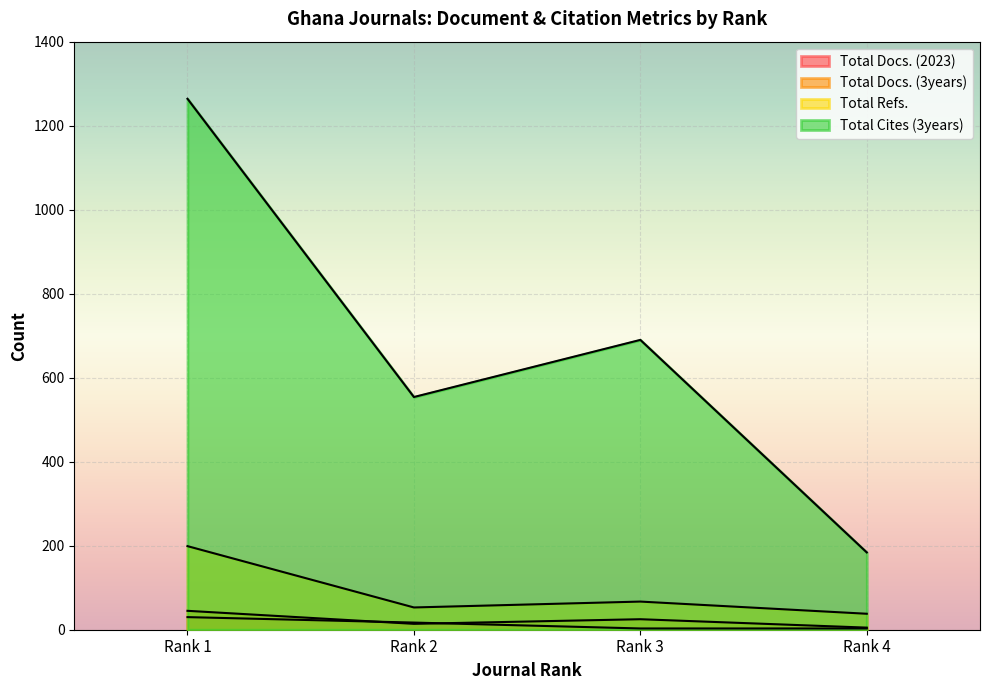

What is the value of the Total Docs. (3years) point at the 2nd from the left?

14